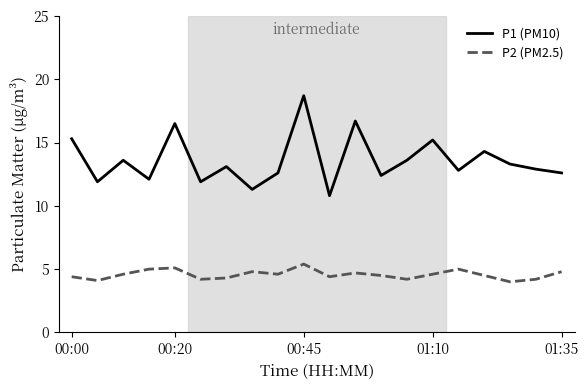

List the series in order of their peak value, highest first.

P1 (PM10), P2 (PM2.5)